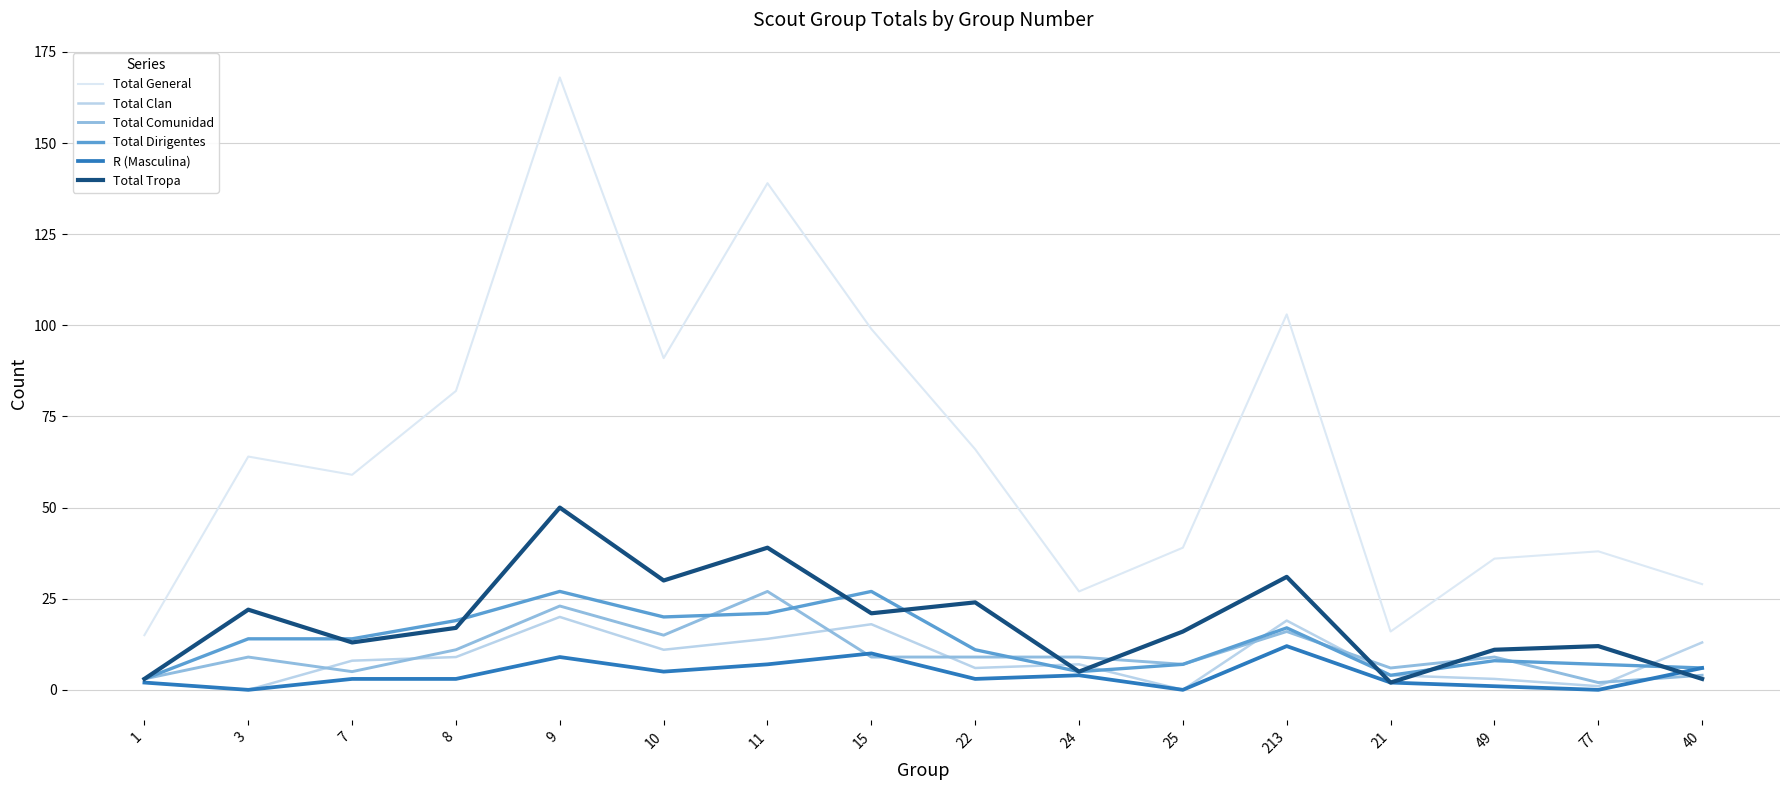

Reading left to right, what are all the values shown in this chart?

Total General: 15	64	59	82	168	91	139	99	66	27	39	103	16	36	38	29
Total Clan: 2	0	8	9	20	11	14	18	6	7	0	19	4	3	1	13
Total Comunidad: 3	9	5	11	23	15	27	9	9	9	7	16	6	9	2	4
Total Dirigentes: 3	14	14	19	27	20	21	27	11	5	7	17	4	8	7	6
R (Masculina): 2	0	3	3	9	5	7	10	3	4	0	12	2	1	0	6
Total Tropa: 3	22	13	17	50	30	39	21	24	5	16	31	2	11	12	3